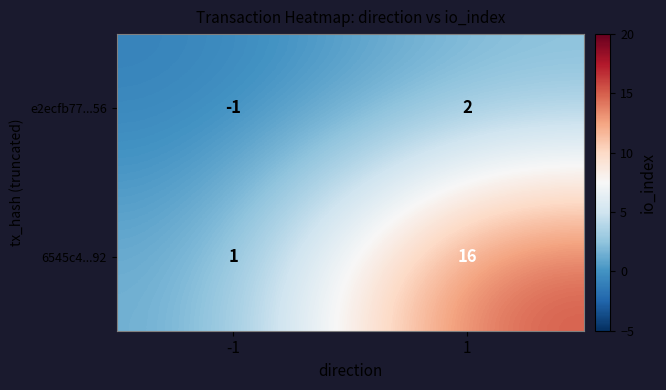

Rank the series by their average value, from highest to lowest.

6545c4...92, e2ecfb77...56